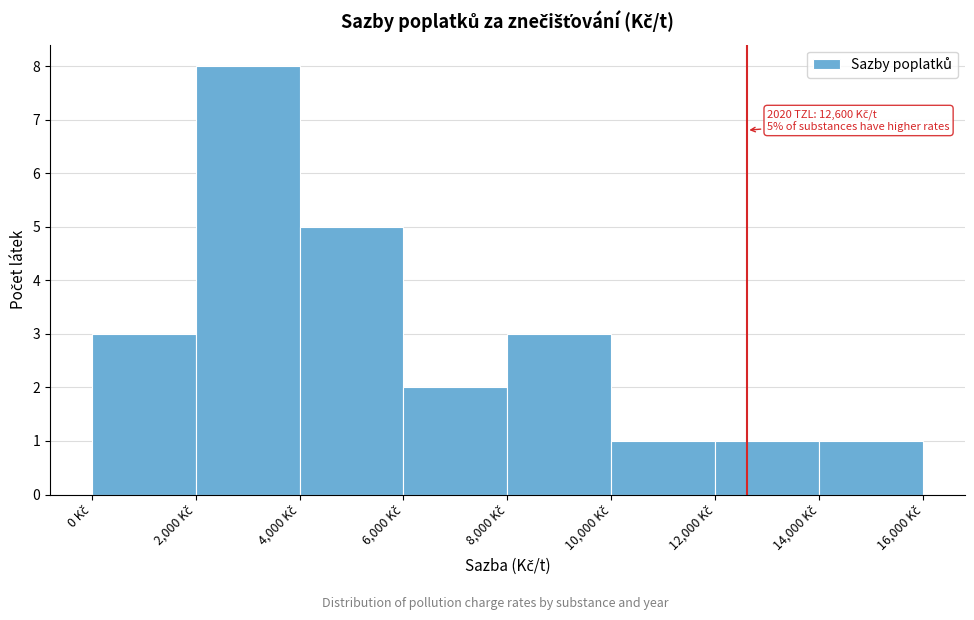

Over which range of the x-axis is the bar tallest?

2000 to 4000